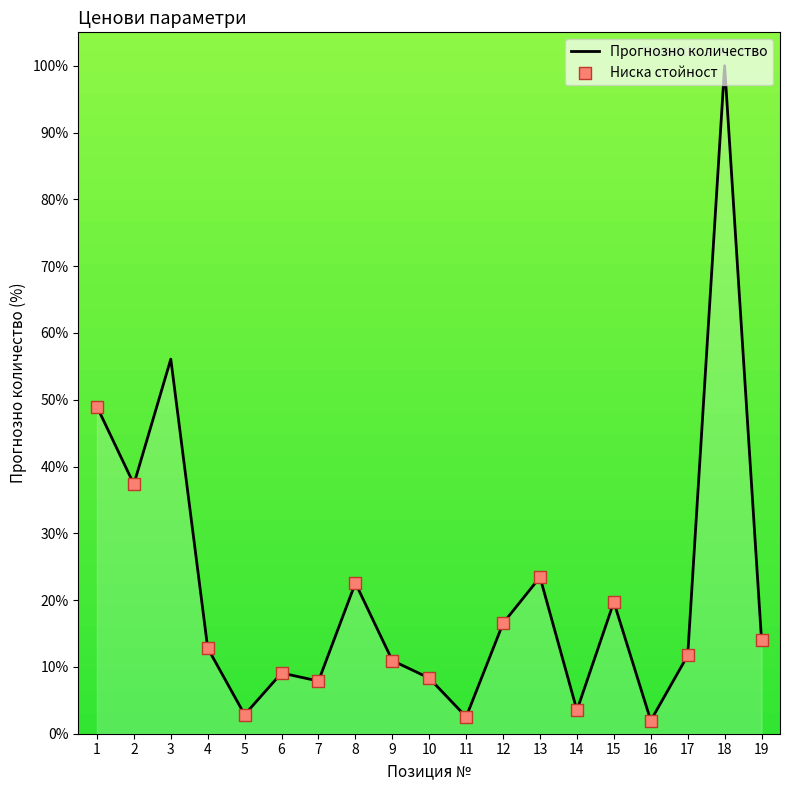

What is the ratio of the value at 11 to the value at 7?

0.3